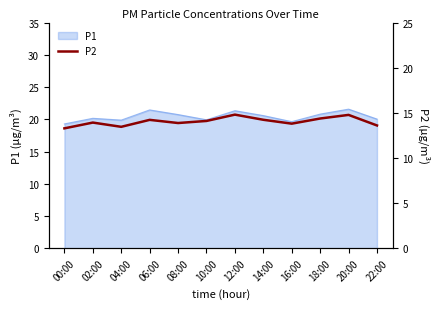

How many points are lower than both their immediate neighbors (excluding endpoints)?

3